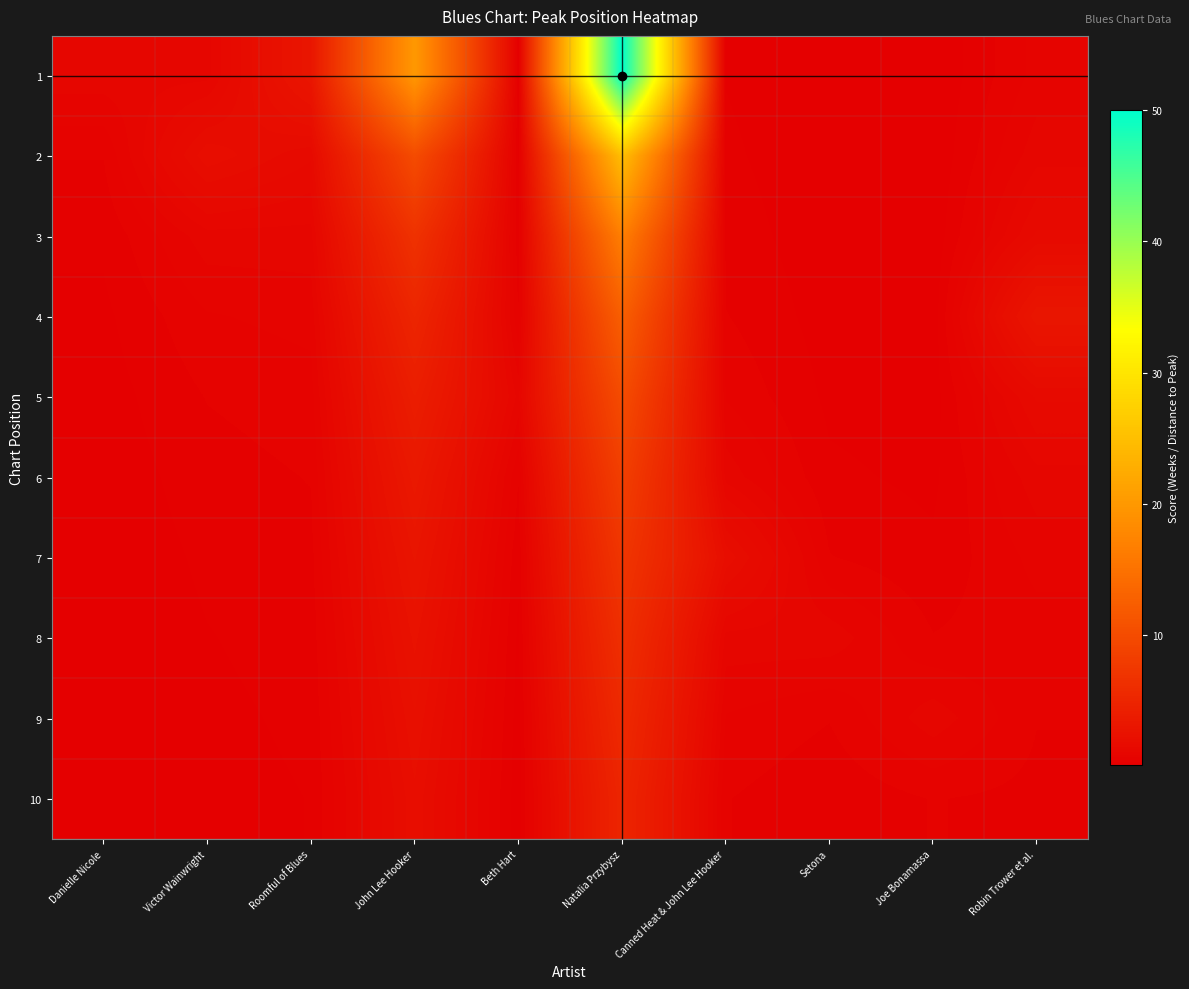

Between Setona and Robin Trower et al., which is larger?

Robin Trower et al.